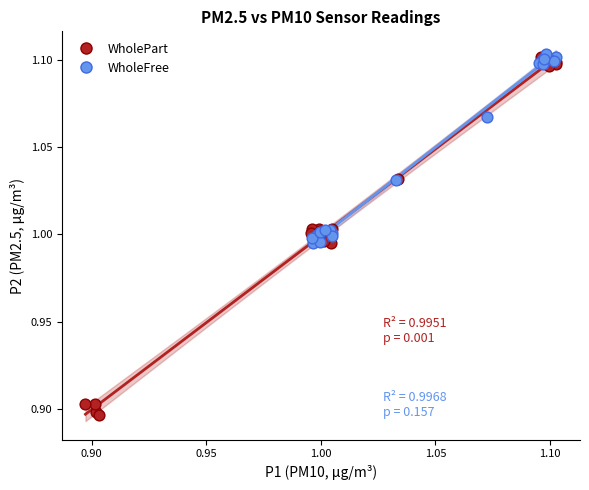

Which series reaches the minimum Y coordinate?

WholePart